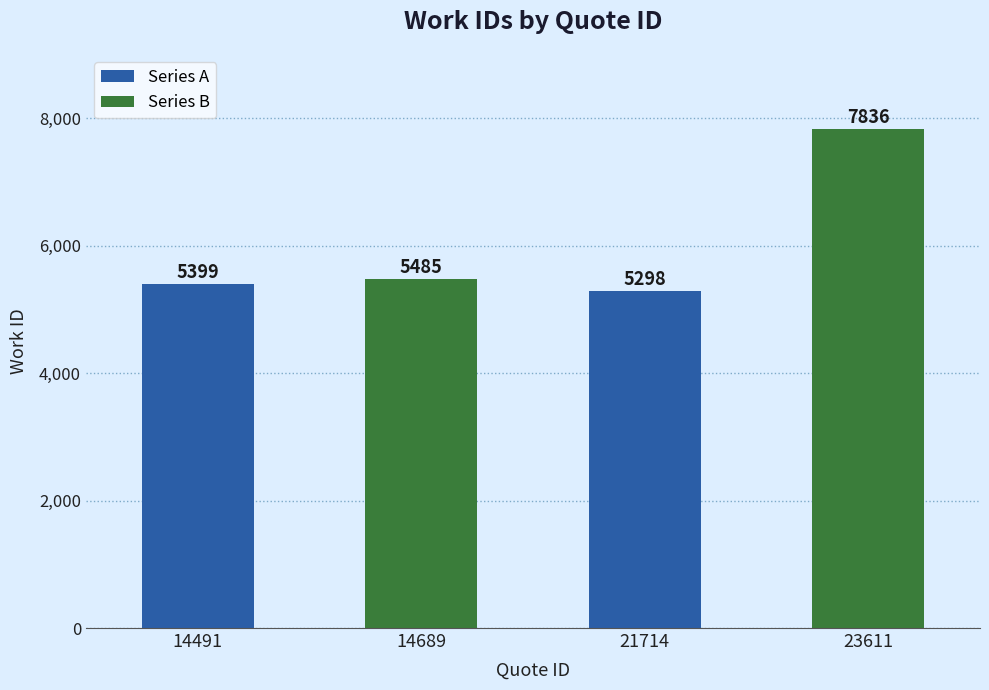

What is the change in value from 14689 to 23611?

+2351